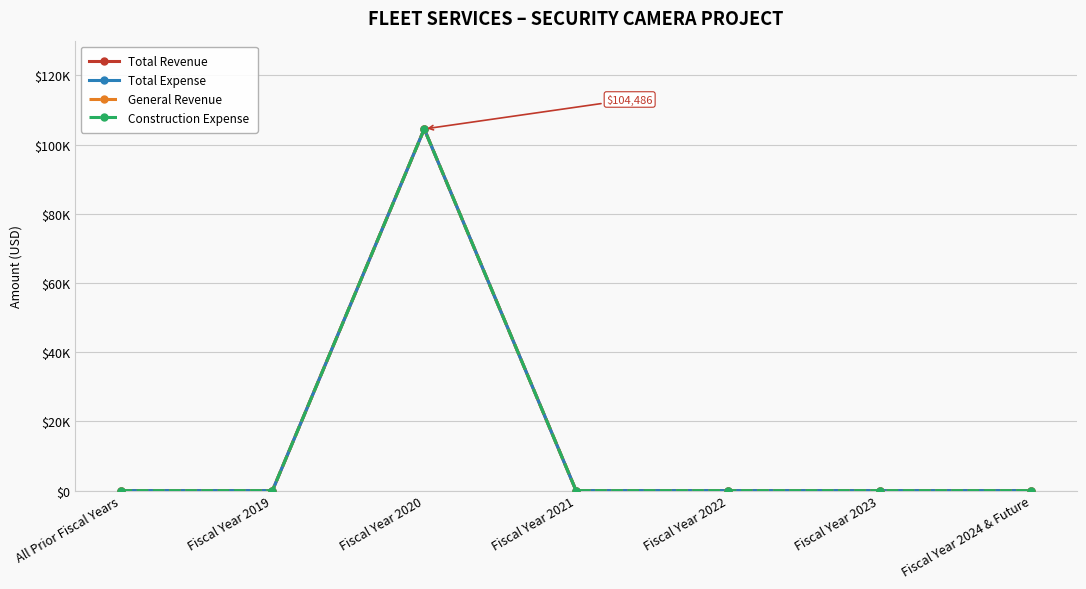

List the labels in order of Total Revenue value, largest first.

Fiscal Year 2020, All Prior Fiscal Years, Fiscal Year 2019, Fiscal Year 2021, Fiscal Year 2022, Fiscal Year 2023, Fiscal Year 2024 & Future